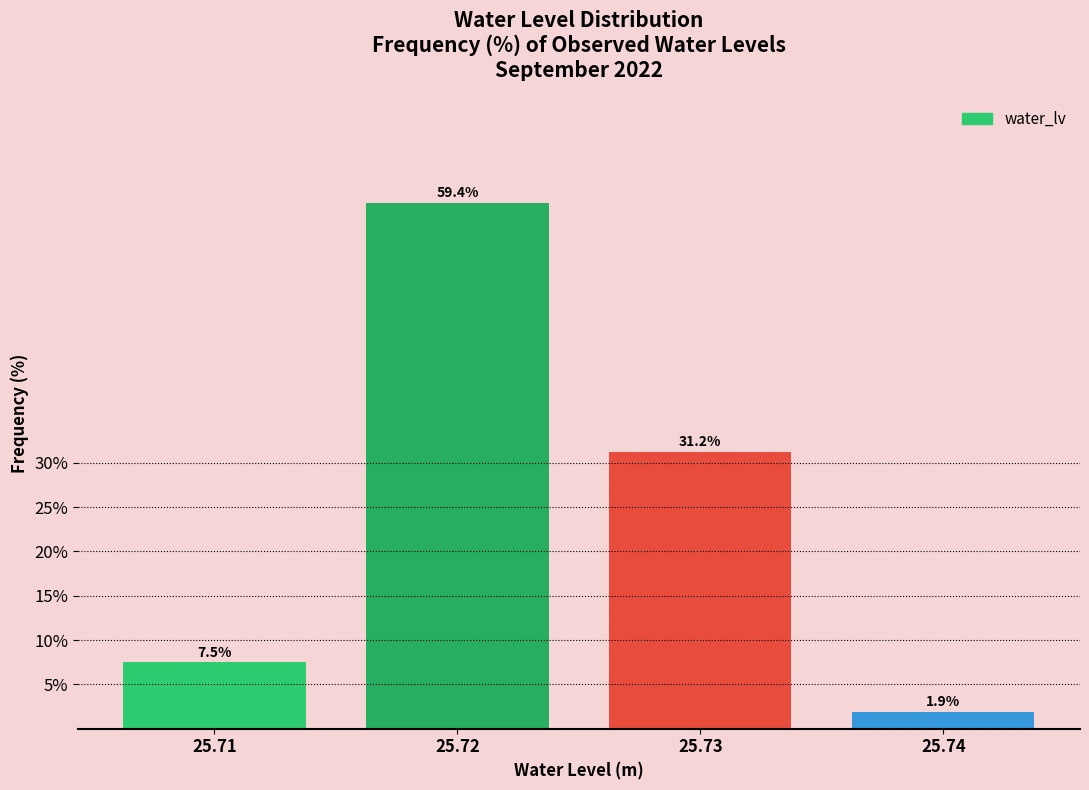

What is the value of the 2nd bar from the left?

59.4